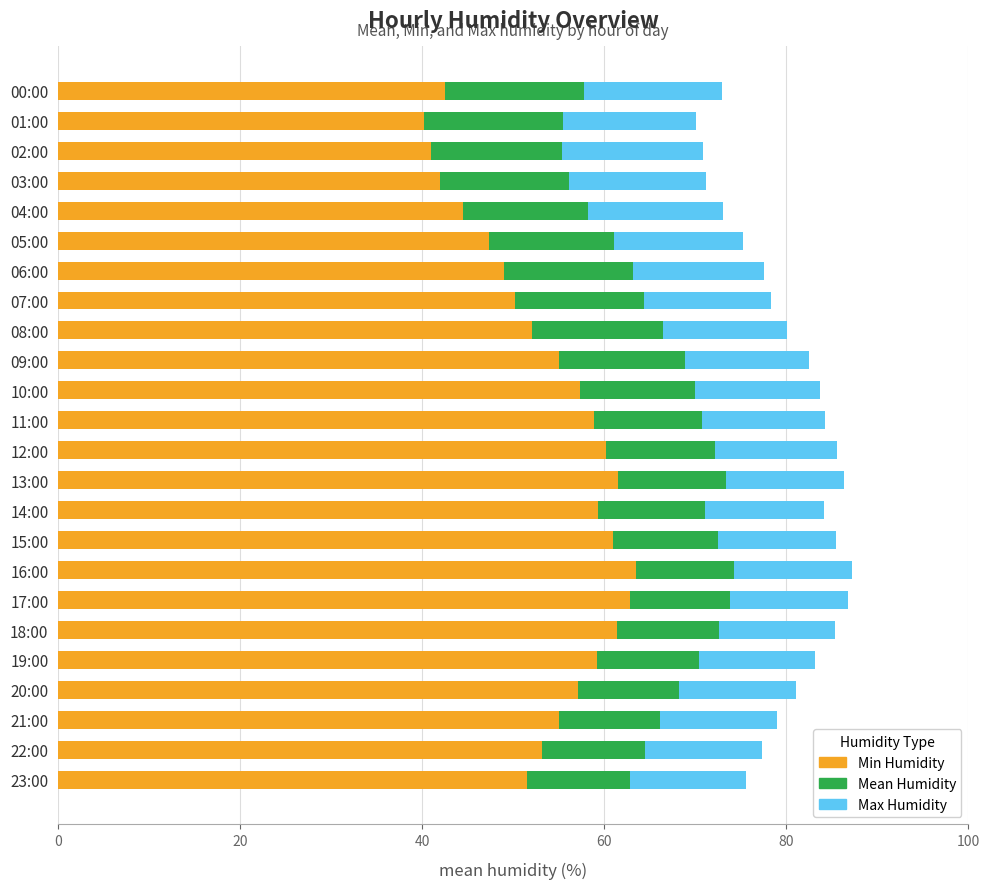

What is the difference between the maximum and minimum values in the Min Humidity series?

23.3